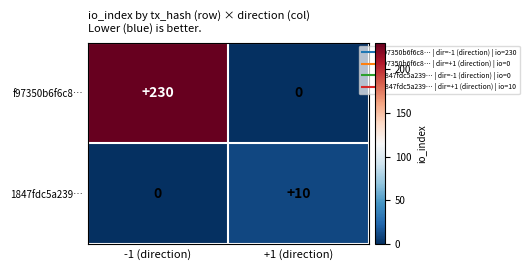

Which series has the widest spread of values?

f97350b6f6c8…